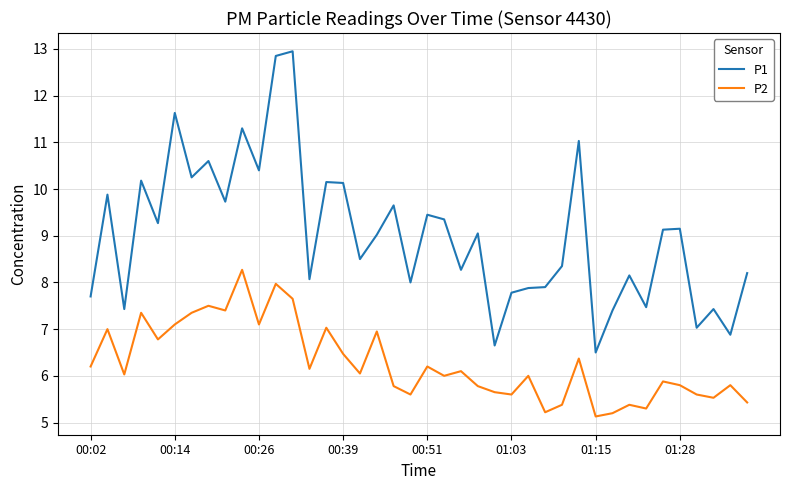

What is the smallest value displayed?

5.1